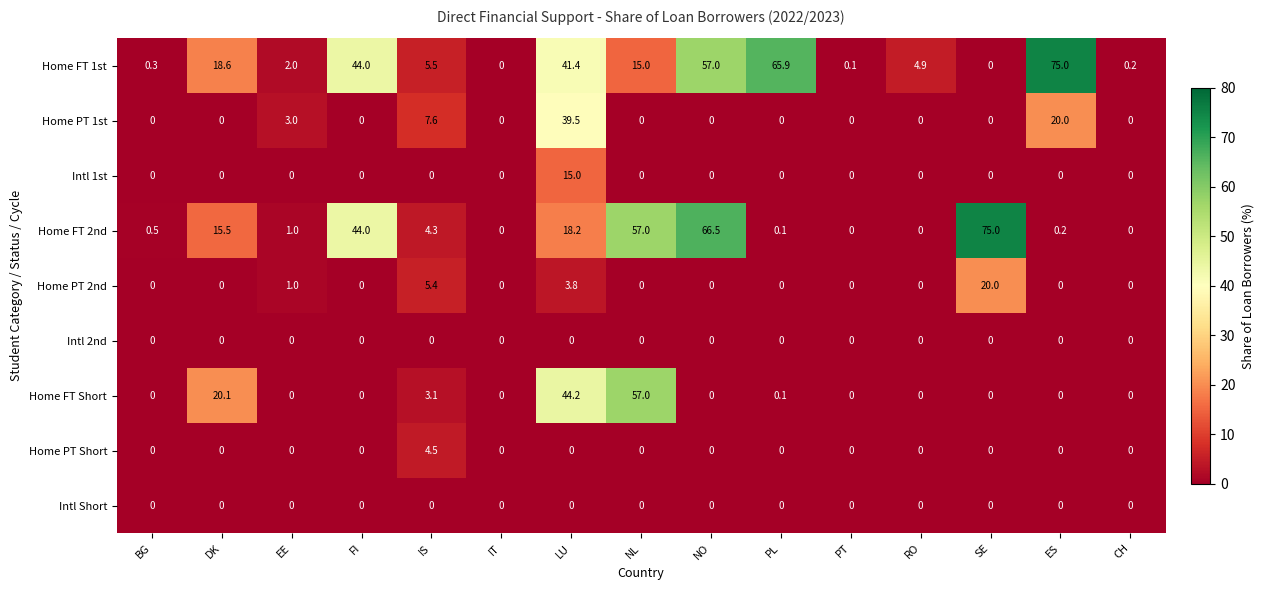

At how many categories does at least one series exceed 34?

7